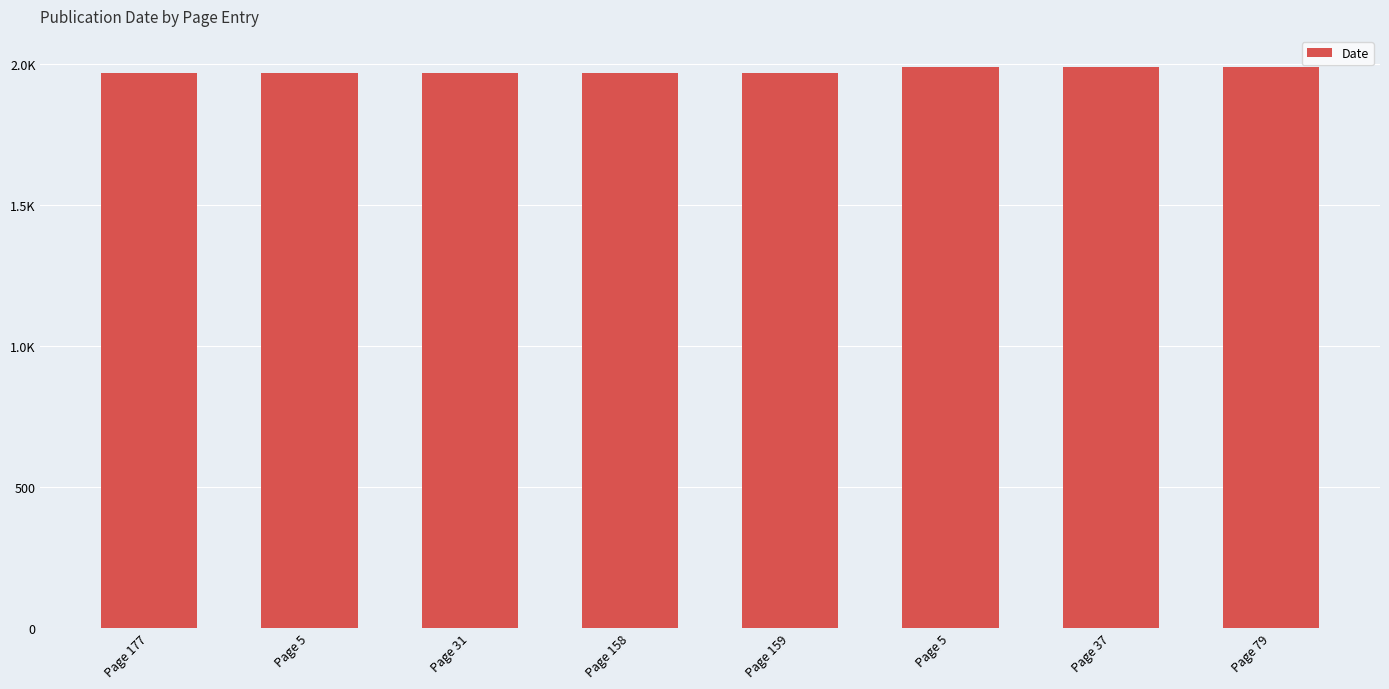

Rank the categories by value from lowest to highest.

Page 177, Page 5, Page 31, Page 158, Page 159, Page 5, Page 37, Page 79